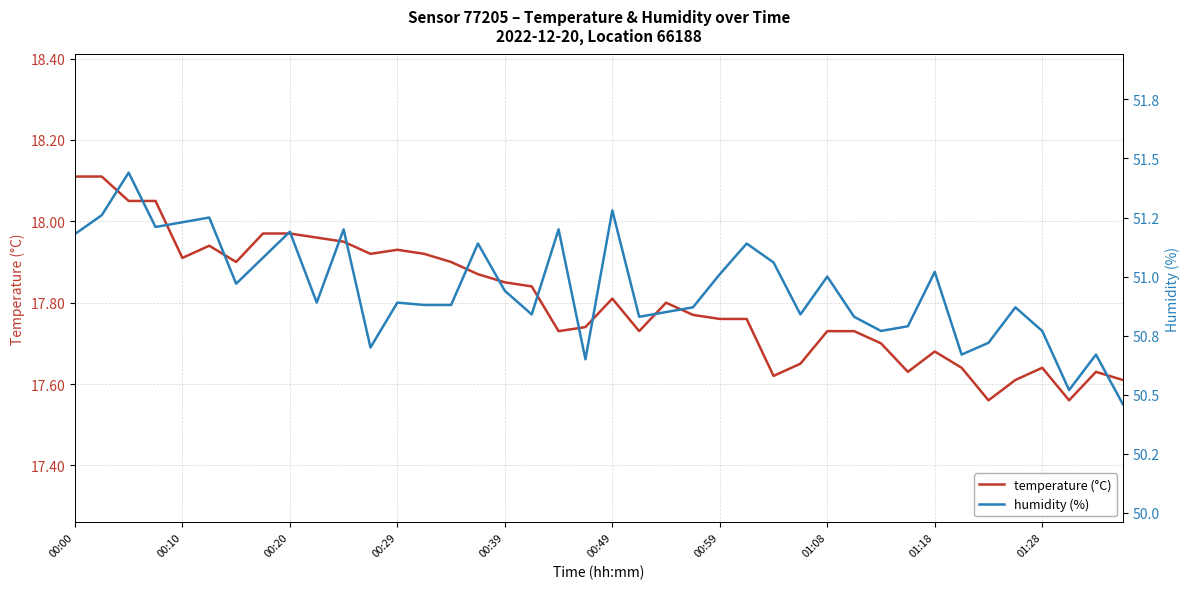

Between 00:29 and 19, which is larger?

00:29